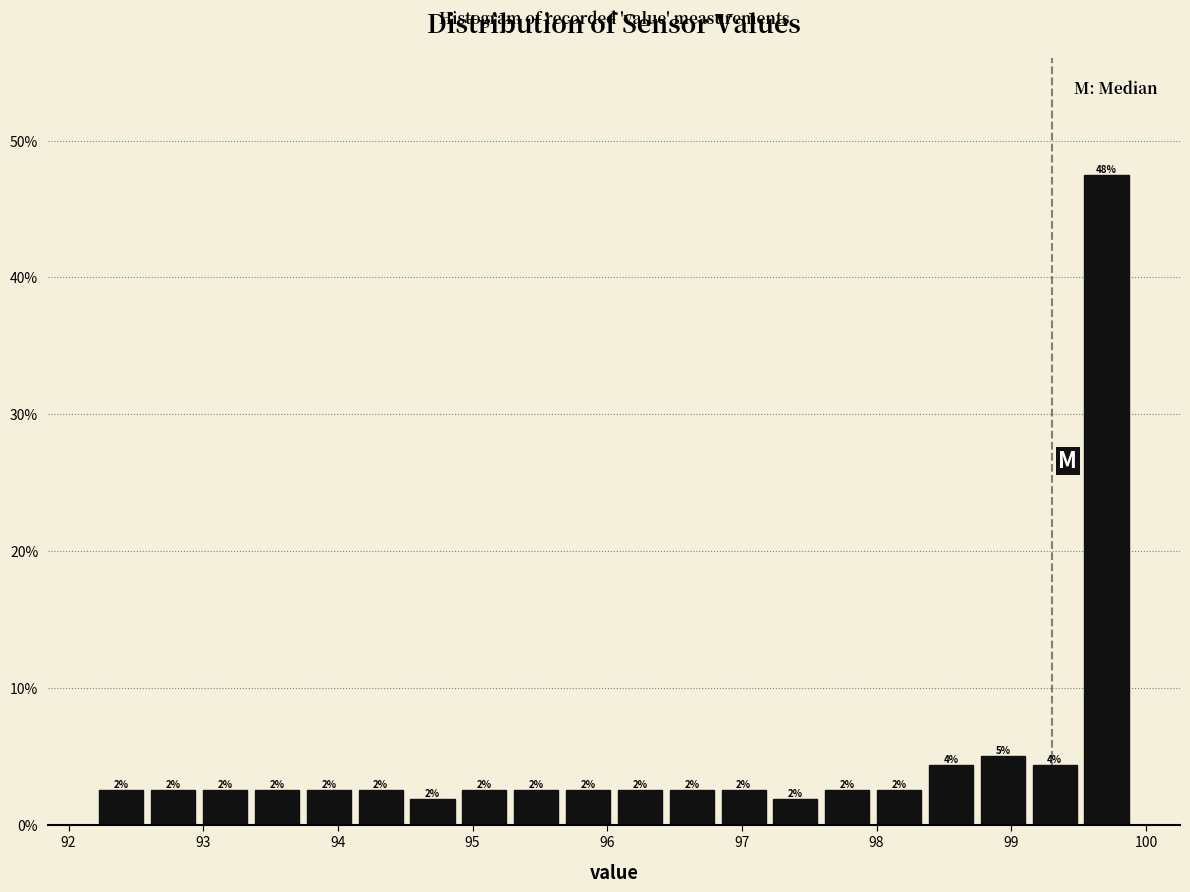

Around what value on the x-axis is the tallest bar? Give the approximate position of its centre, as read against the axis.

99.7